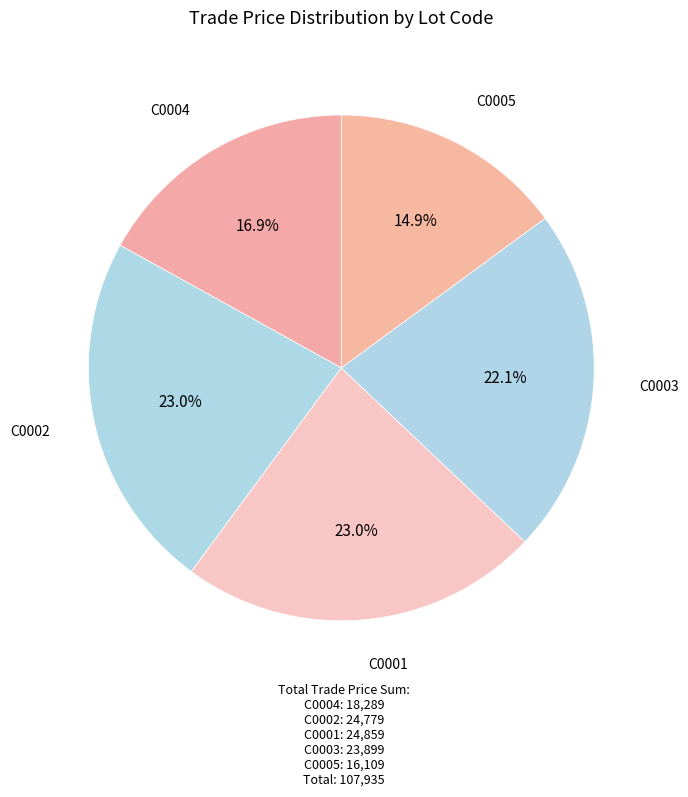

How many segments does this pie chart have?

5